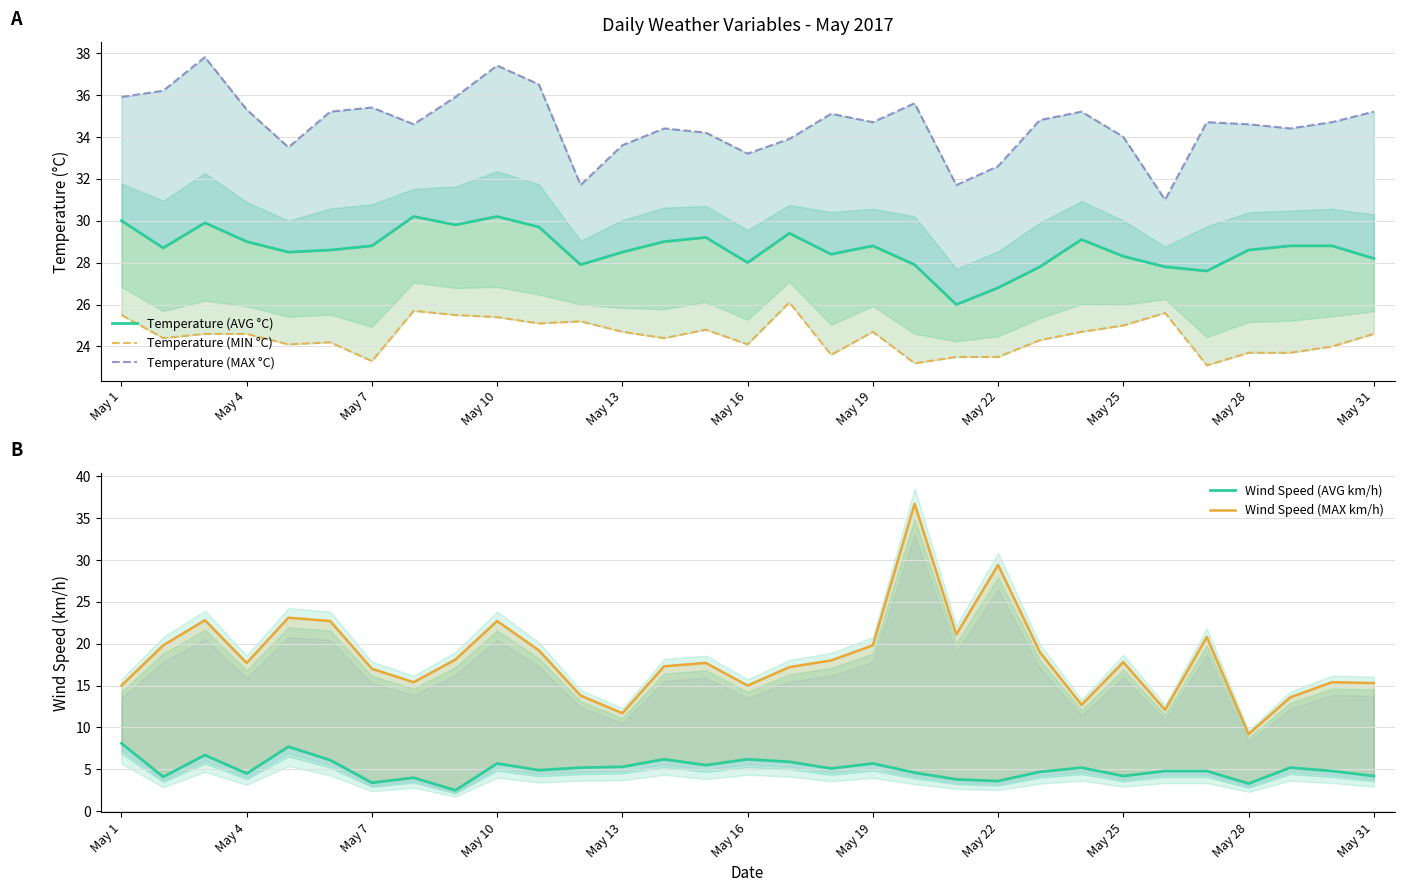

Is this an area chart (filled region under the line)?

No